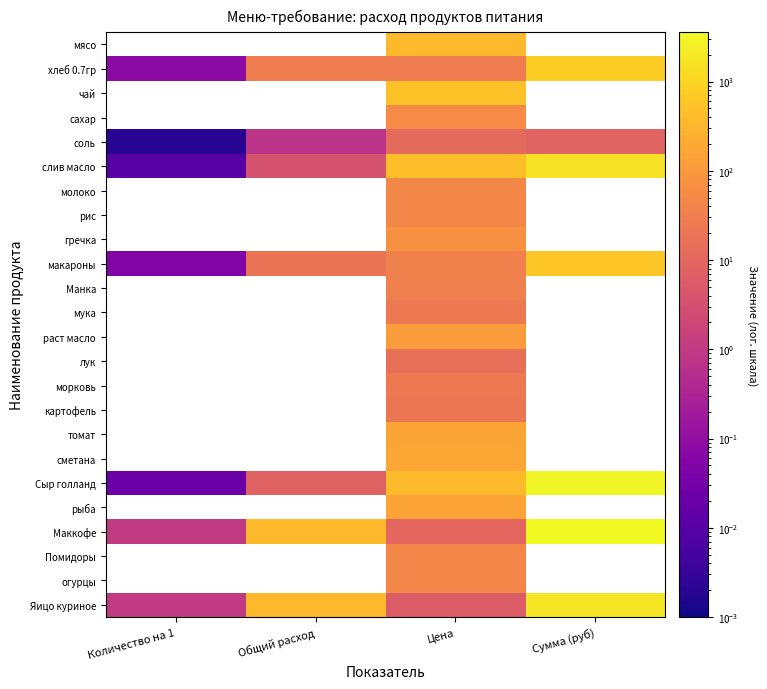

How many positive values does the сахар series have?

1